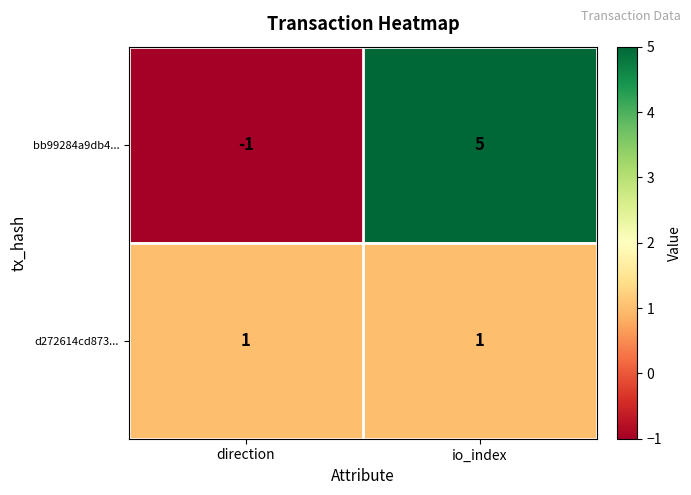

What is the difference between the maximum and minimum values in the bb99284a9db4... series?

6